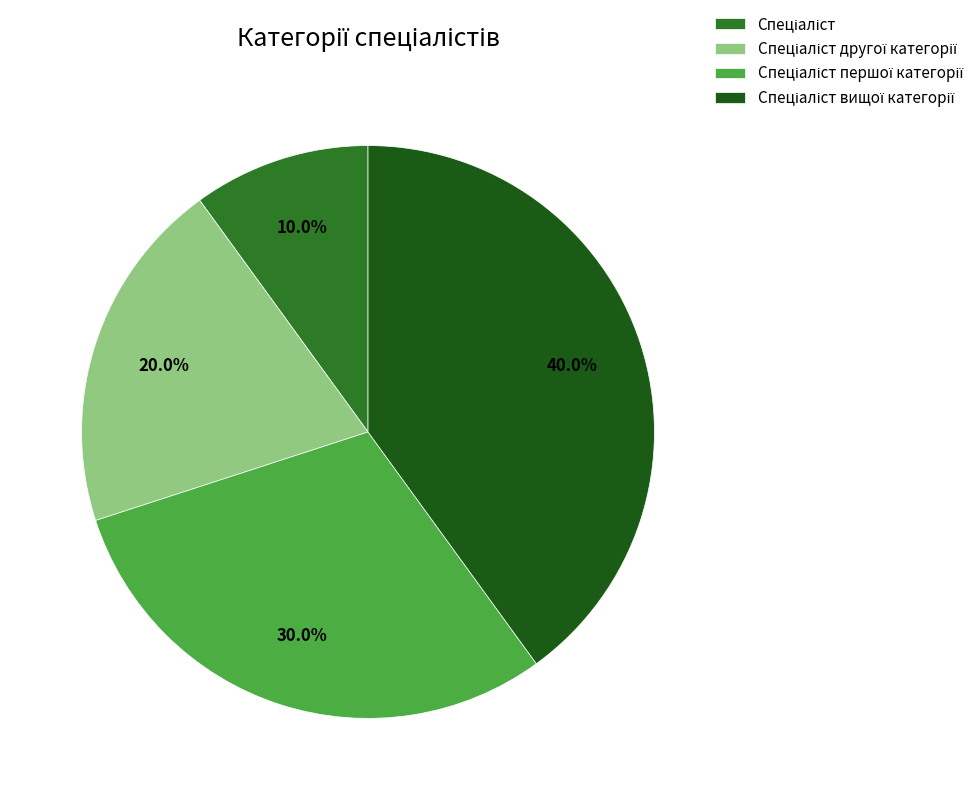

Which category has the smallest portion of the pie?

Спеціаліст